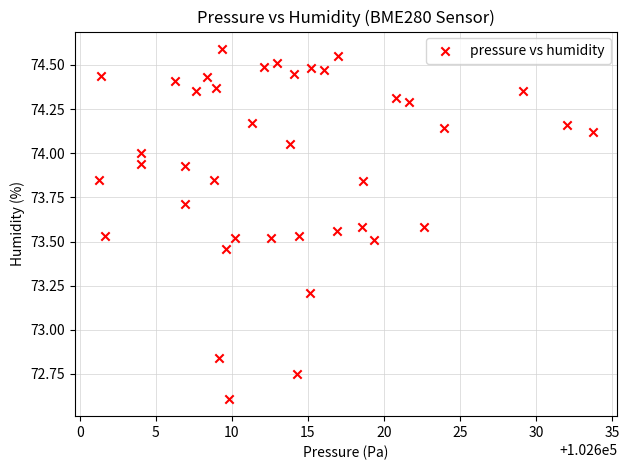

What is the range of X values (max minus min)?

32.5